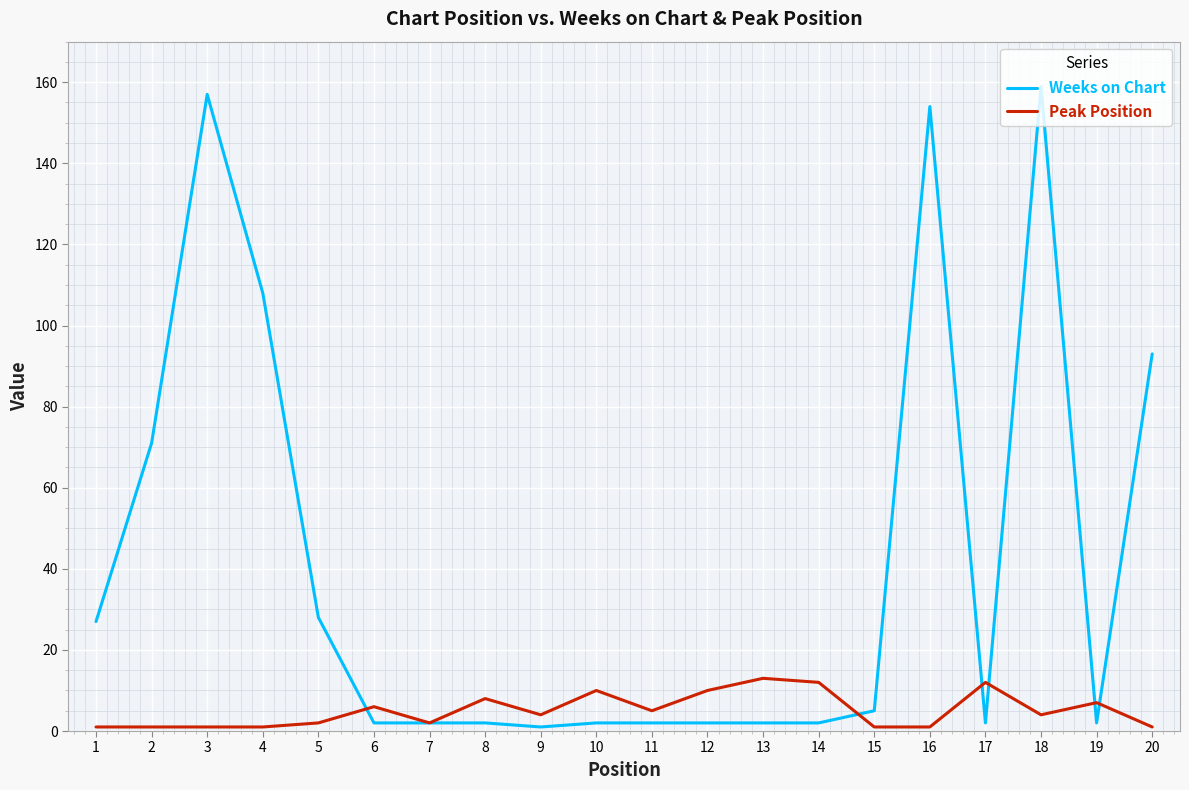

Between 3 and 5, which series saw the biggest shift?

Weeks on Chart